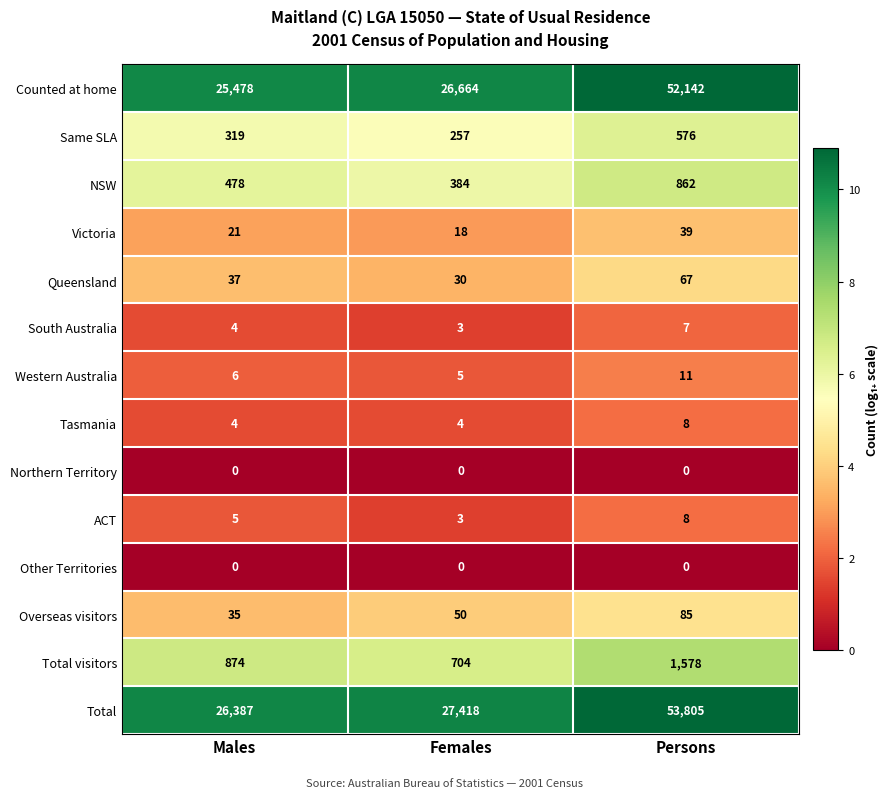

How many data points does each series have?

3